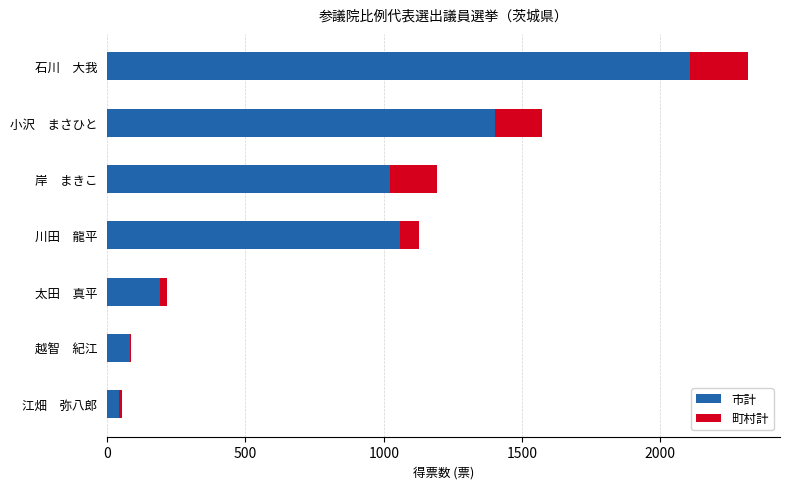

At which category is the sum across all series the highest?

石川　大我